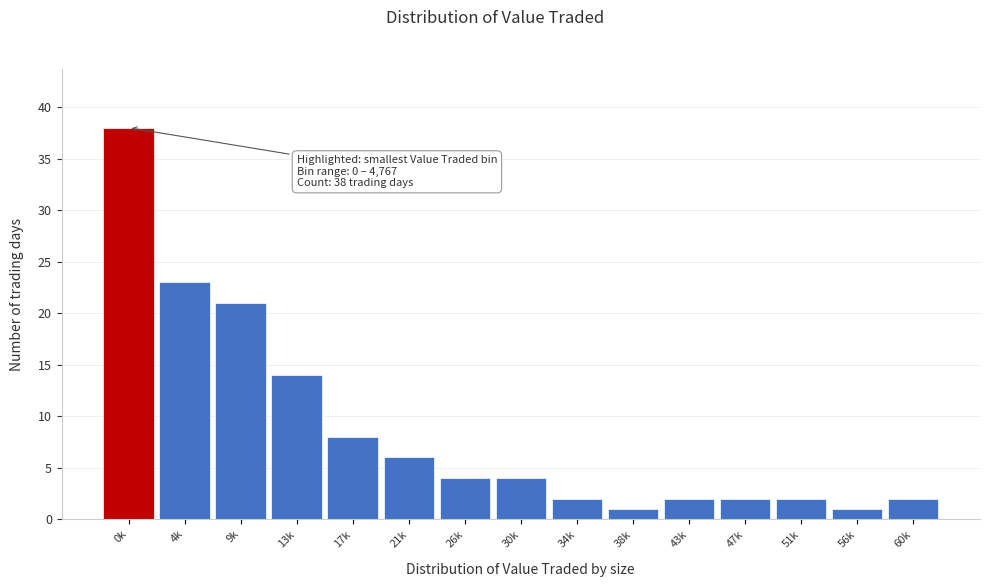

Reading left to right, transcribe all the data shown in this chart.

38	23	21	14	8	6	4	4	2	1	2	2	2	1	2